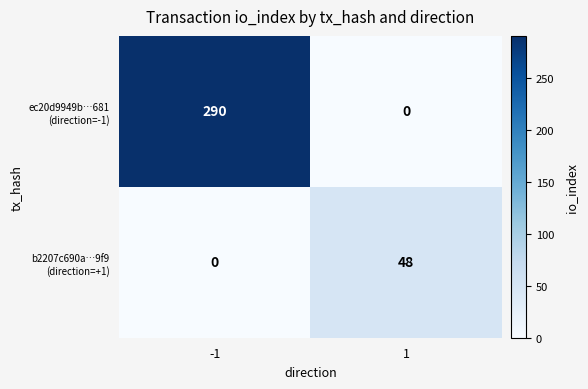

What is the total value across all series at 1?

48